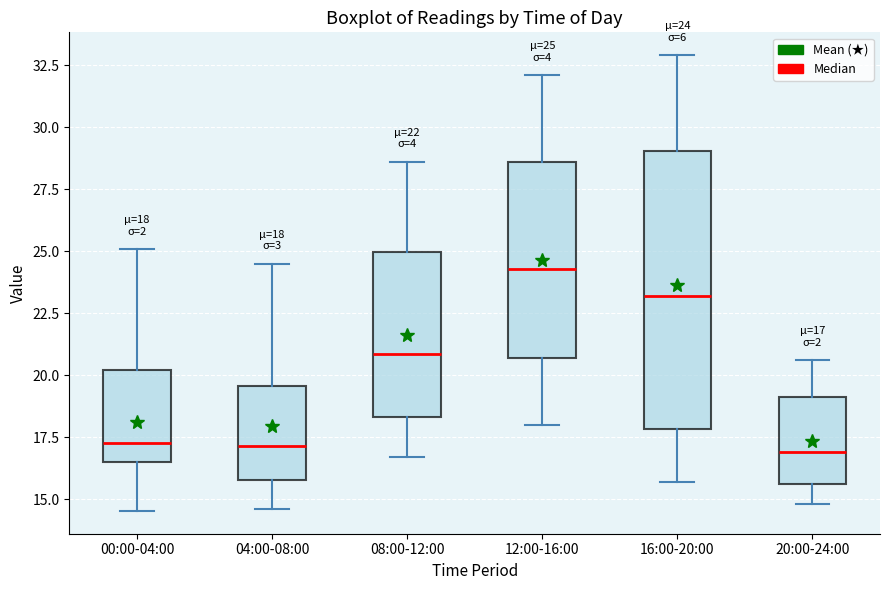

Which box is the tallest, from its lower edge to its upper edge?

16:00-20:00